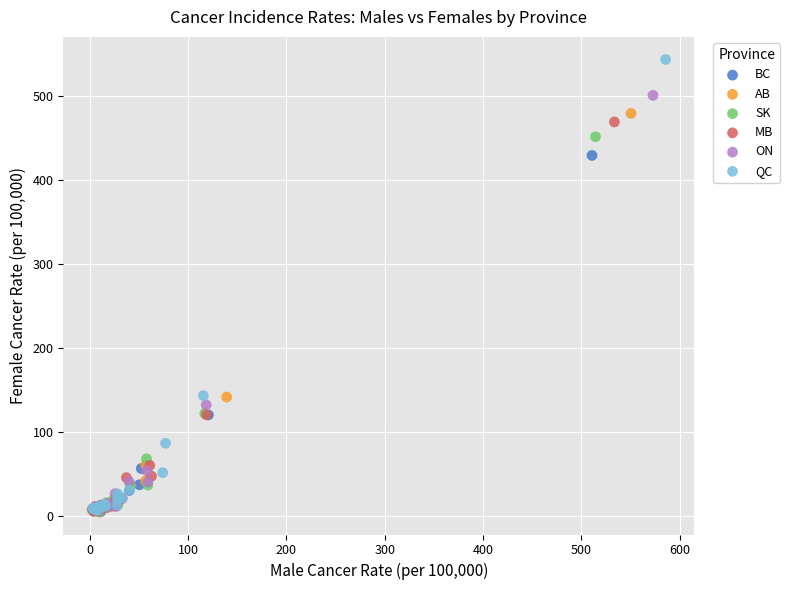

Which series has the largest Y range (max minus min)?

QC